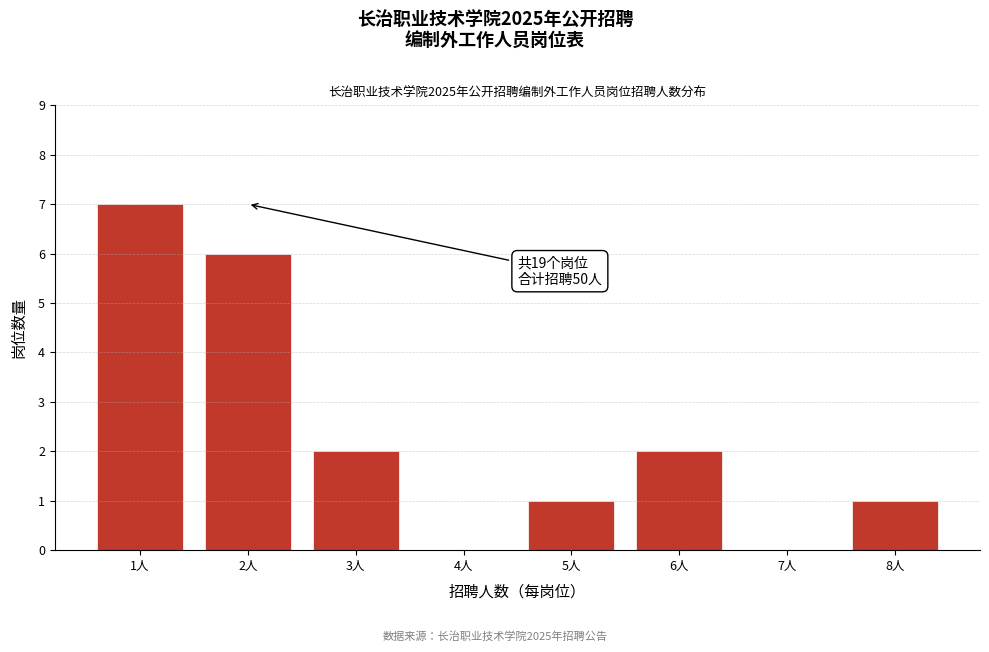

Which range on the x-axis has the tallest bar?

0.5 to 1.5